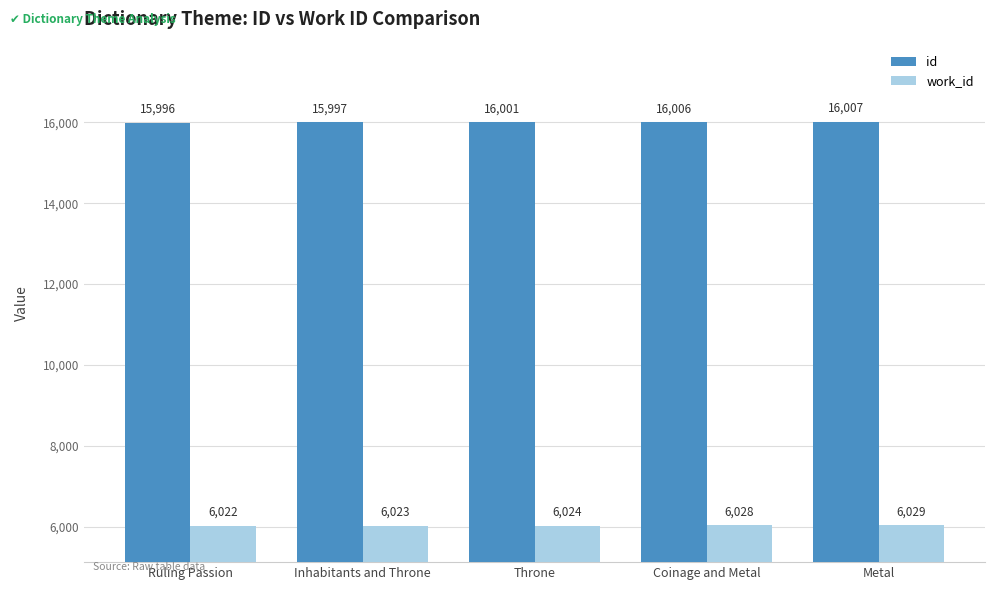

Which series has the largest total across all categories?

id